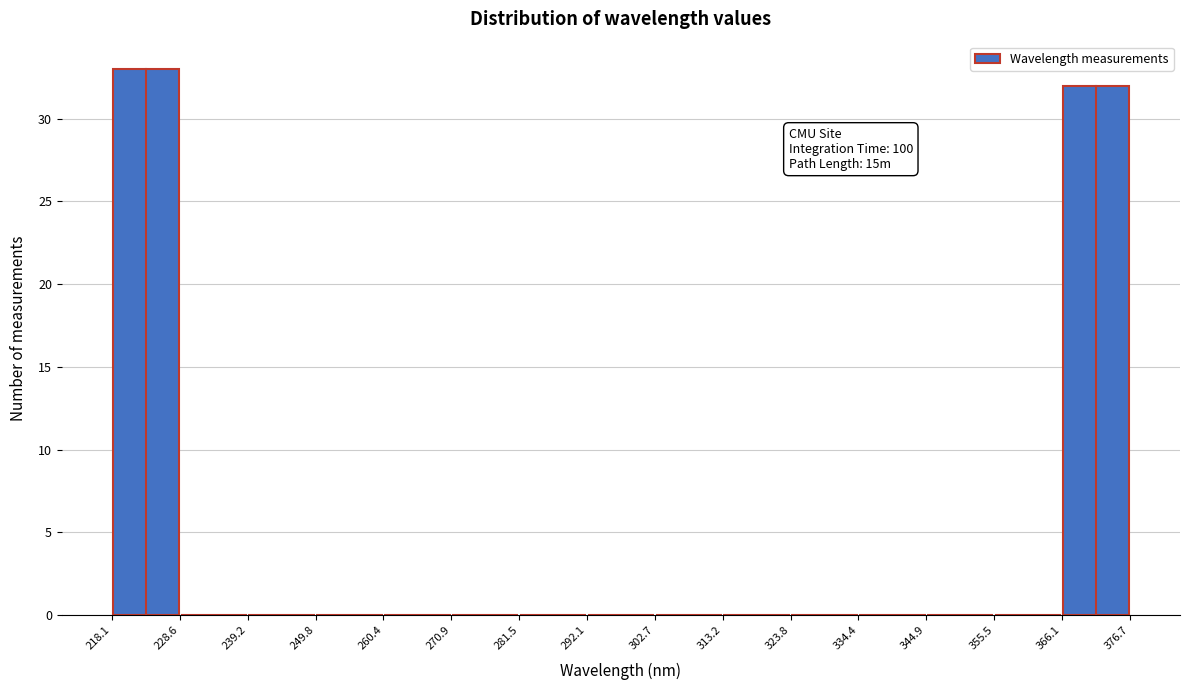

Over which range of the x-axis is the bar tallest?

218.1 to 228.6